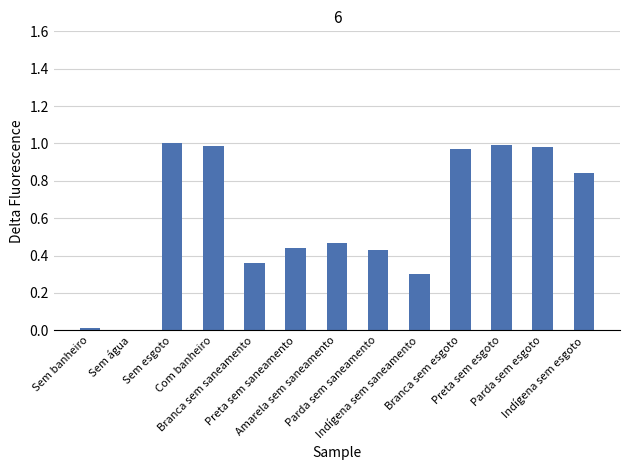

Are the bars horizontal?

No